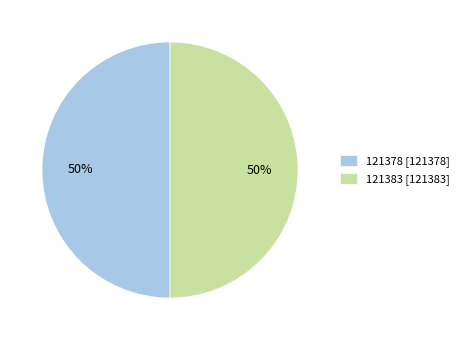

To the nearest percent, what percentage of the pie is 121378 [121378]?

50%